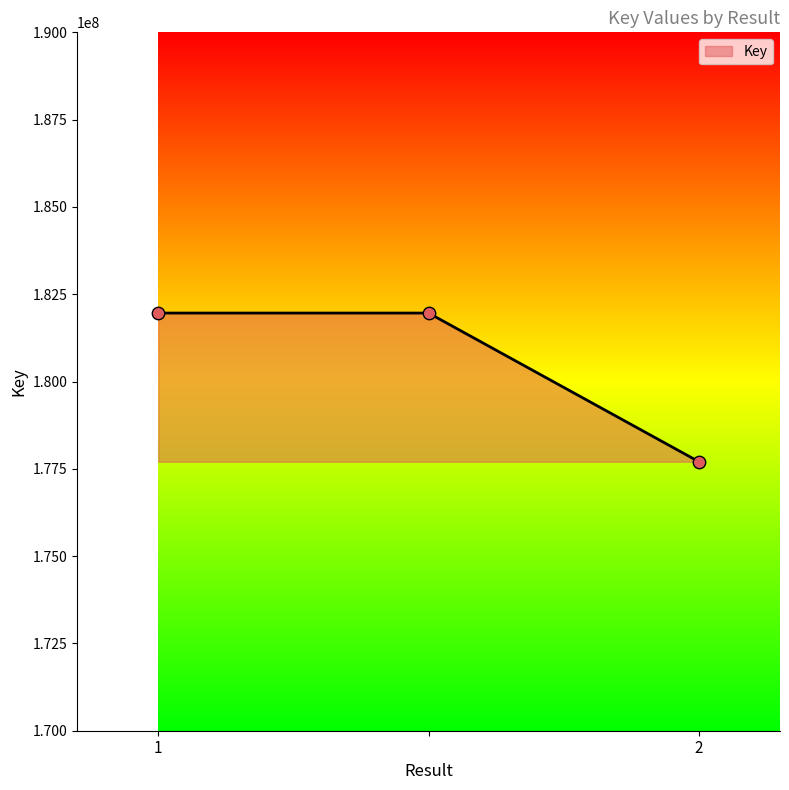

What is the average value?

180541653